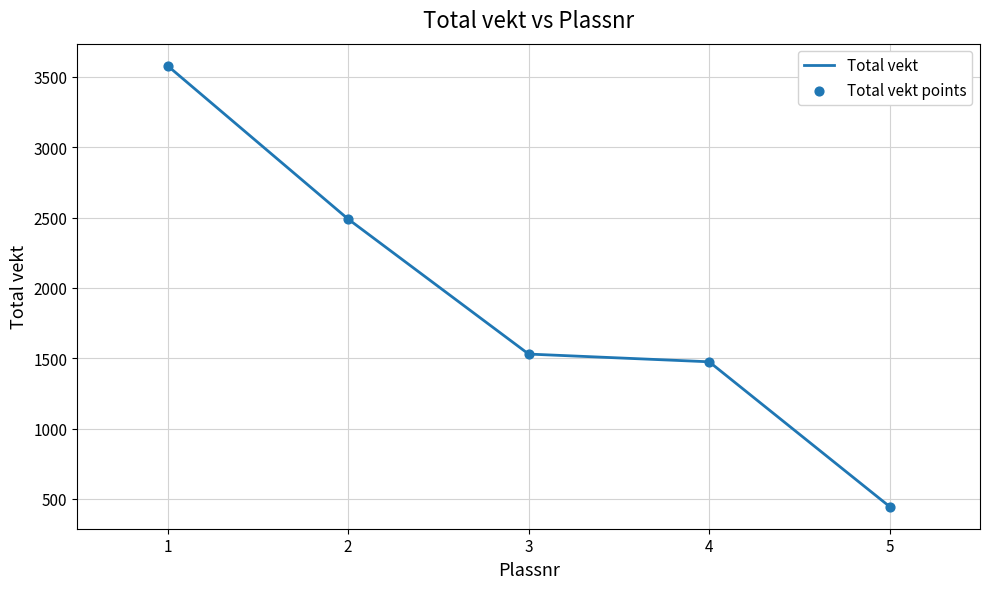

What is the ratio of the value at 5 to the value at 4?

0.3